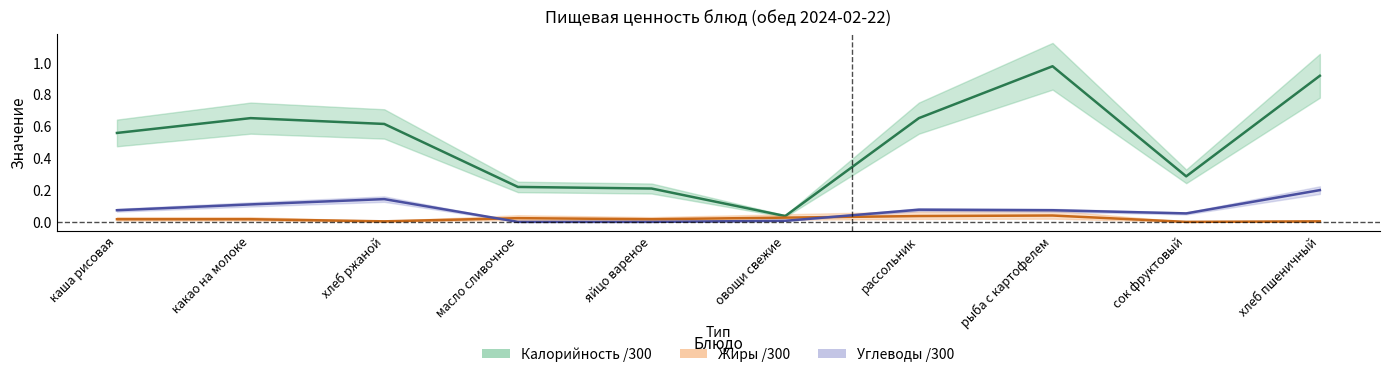

Reading left to right, extract all data points from this chart.

Калорийность: каша рисовая=0.6	какао на молоке=0.7	хлеб ржаной=0.6	масло сливочное=0.2	яйцо вареное=0.2	овощи свежие=0.0	рассольник=0.7	рыба с картофелем=1.0	сок фруктовый=0.3	хлеб пшеничный=0.9
Жиры: каша рисовая=0.0	какао на молоке=0.0	хлеб ржаной=0.0	масло сливочное=0.0	яйцо вареное=0.0	овощи свежие=0.0	рассольник=0.0	рыба с картофелем=0.0	сок фруктовый=0.0	хлеб пшеничный=0.0
Углеводы: каша рисовая=0.1	какао на молоке=0.1	хлеб ржаной=0.1	масло сливочное=0.0	яйцо вареное=0.0	овощи свежие=0.0	рассольник=0.1	рыба с картофелем=0.1	сок фруктовый=0.1	хлеб пшеничный=0.2